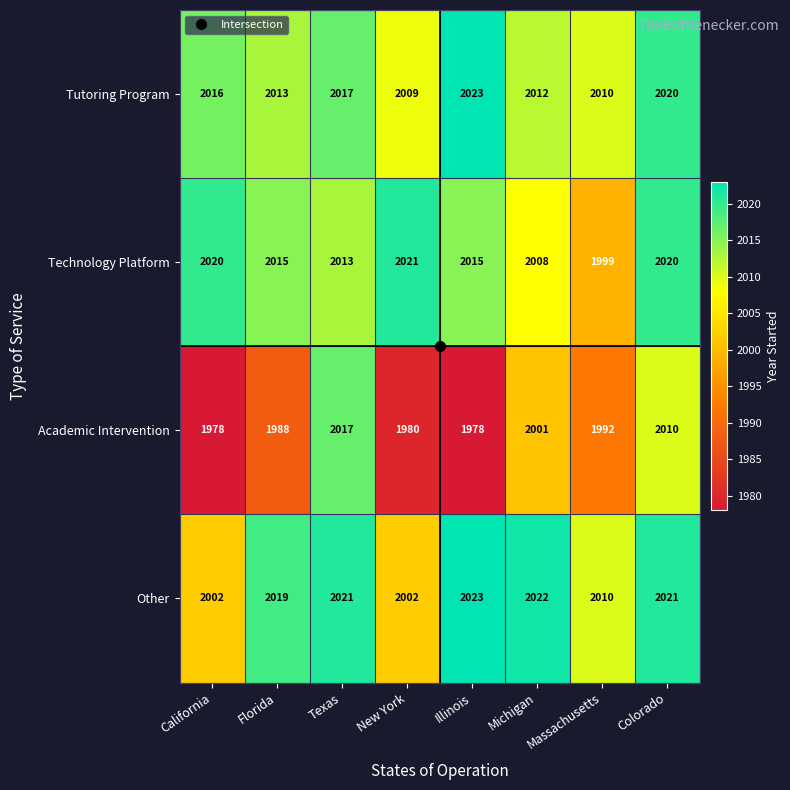

Where is Tutoring Program nearest to the value 2016?

California